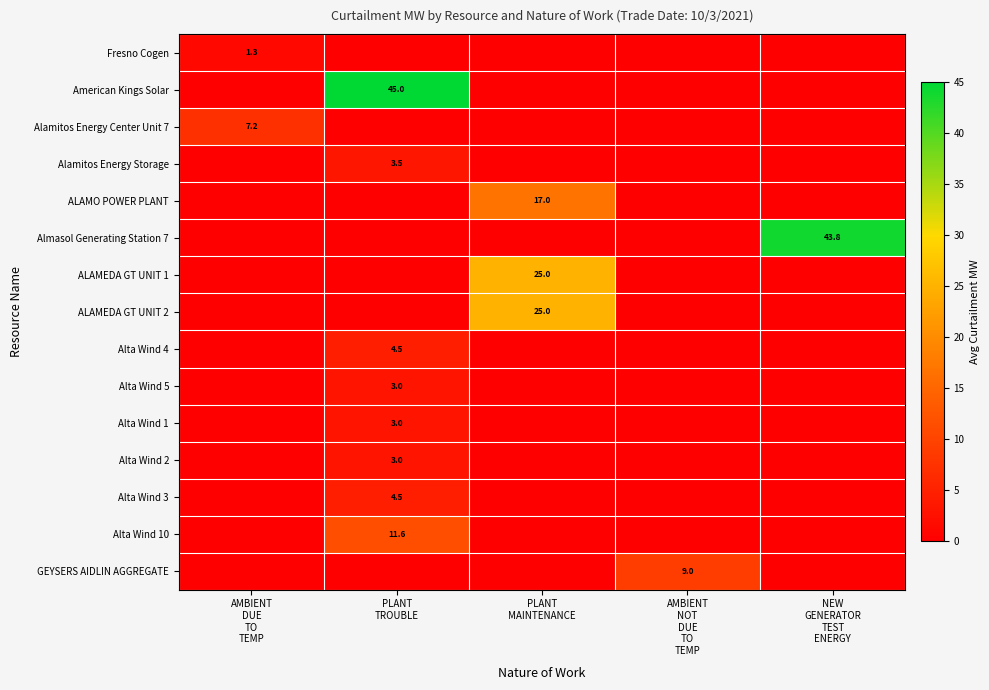

At which label does Alta Wind 3 reach its peak?

PLANT TROUBLE